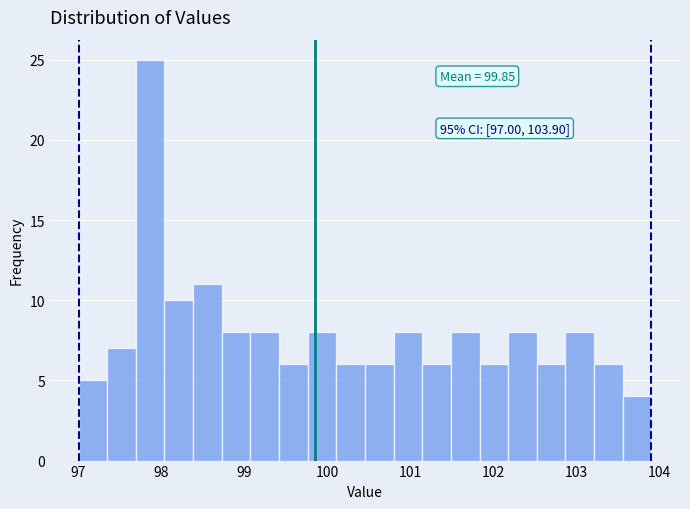

Around what value on the x-axis is the tallest bar? Give the approximate position of its centre, as read against the axis.

97.9